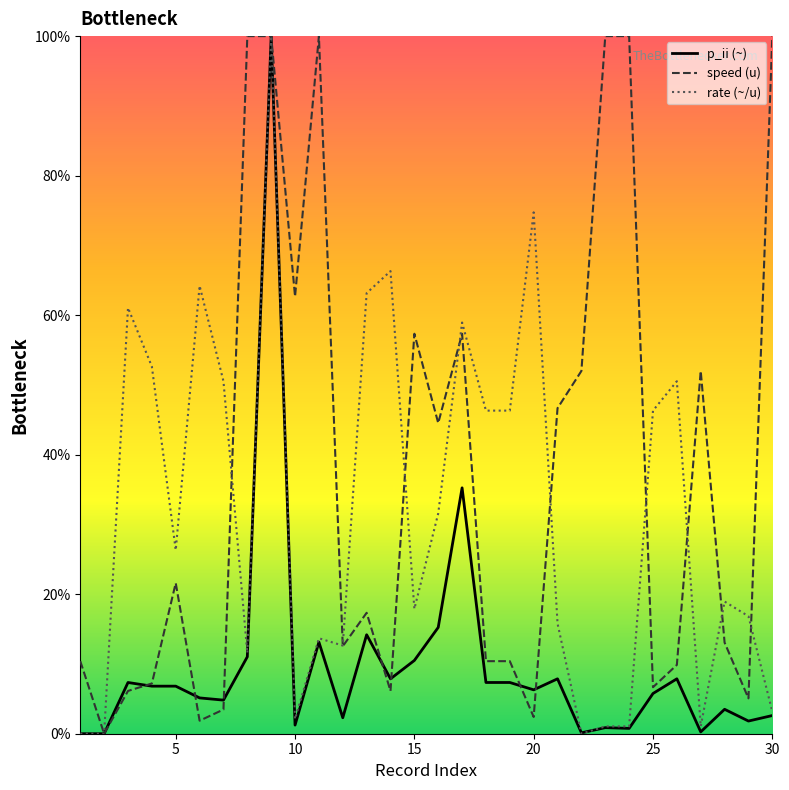

List the series in order of their overall mean, highest first.

speed (u), rate (~/u), p_ii (~)